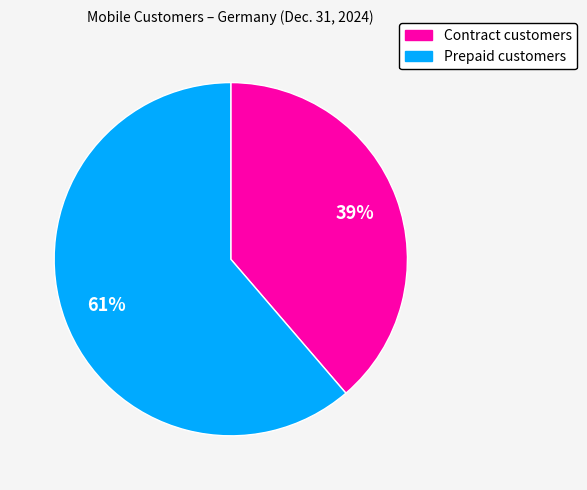

To the nearest percent, what is the combined percentage of Contract customers and Prepaid customers?

100%